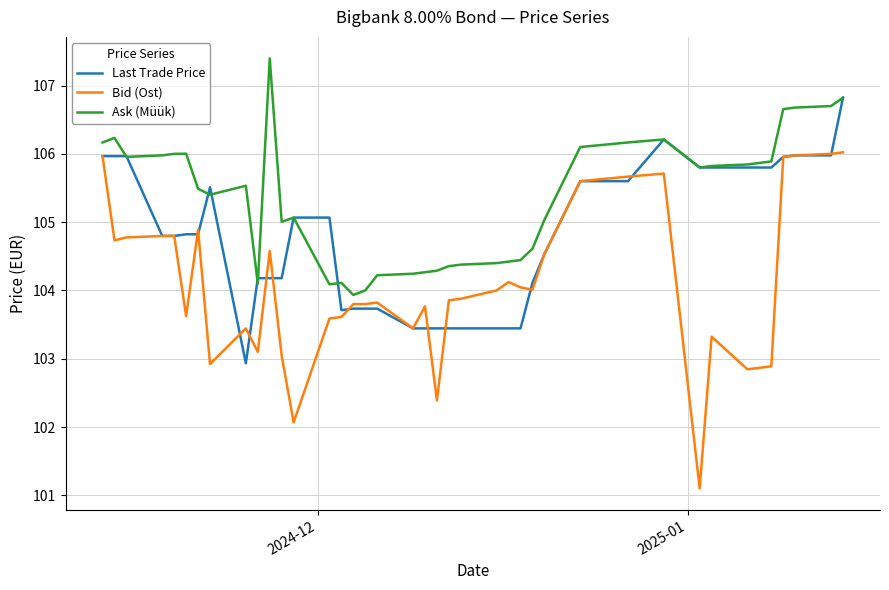

What is the sum of all Ask (Müük) values?

4213.7